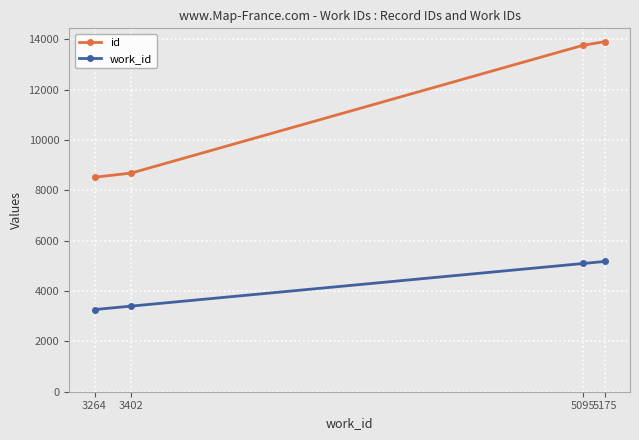

What is the value of the id point at the 4th from the left?

13906